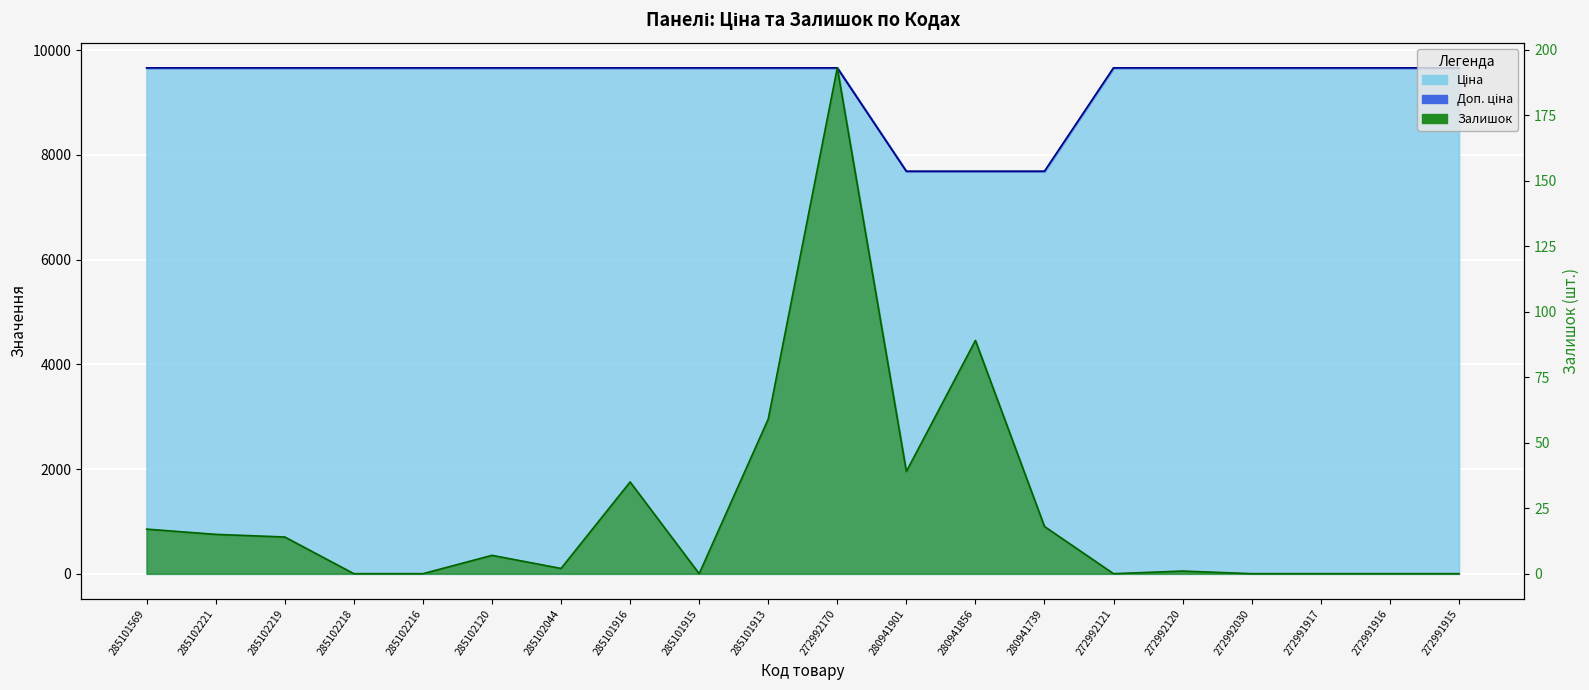

True or false: Доп. ціна and Залишок intersect in this chart.

False